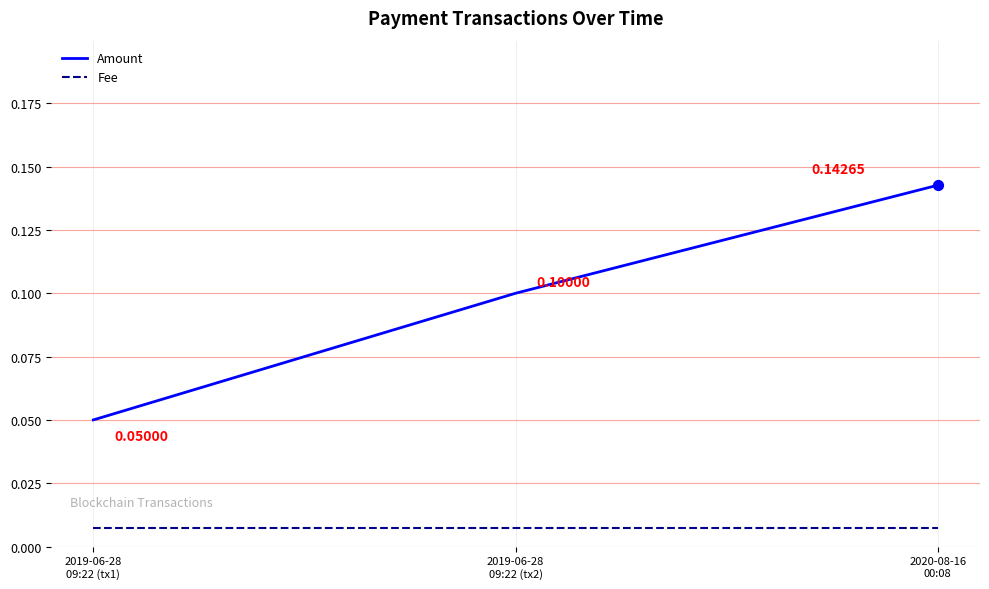

At which category is the sum across all series the highest?

2020-08-16
00:08